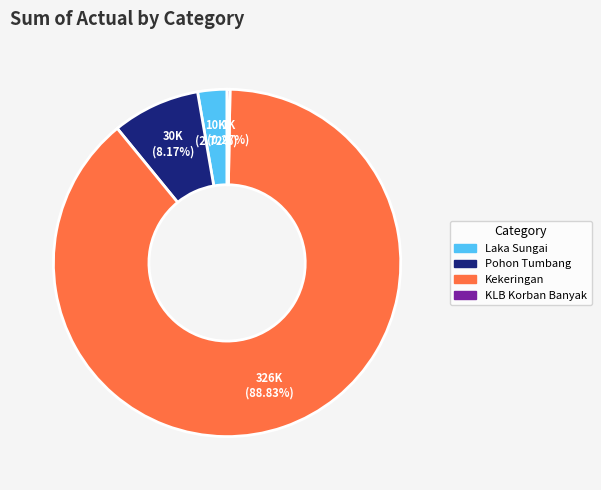

Which slice is the largest?

Kekeringan